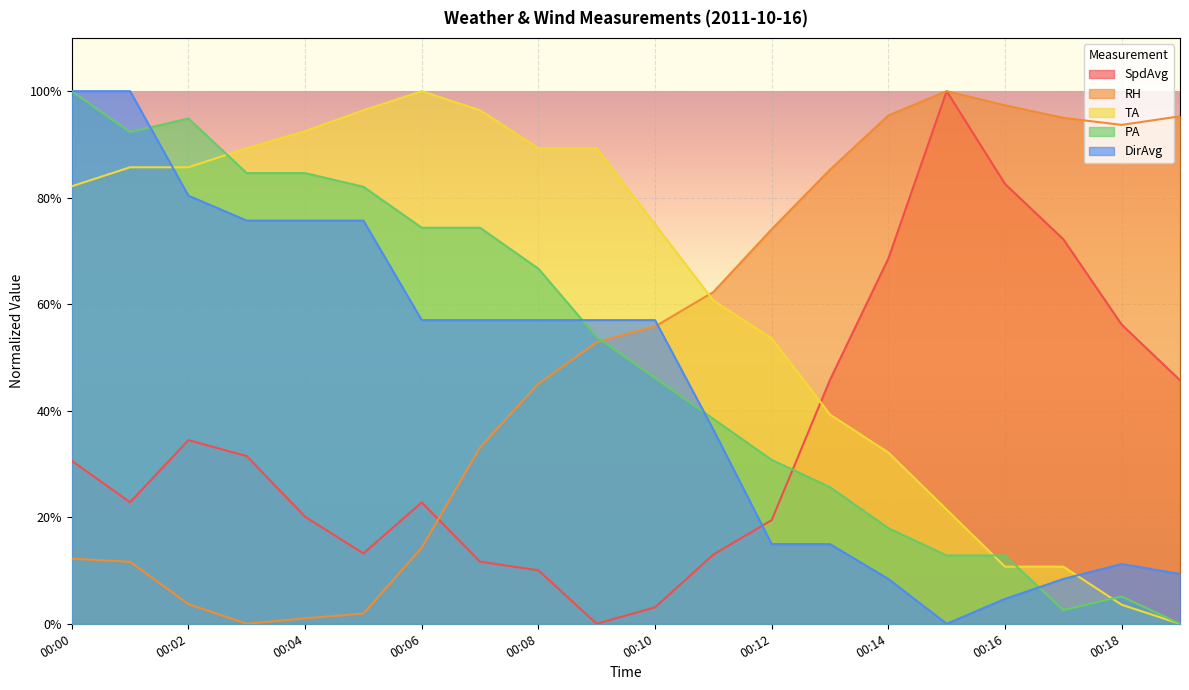

Where do DirAvg and TA first cross each other?

00:01 and 00:02